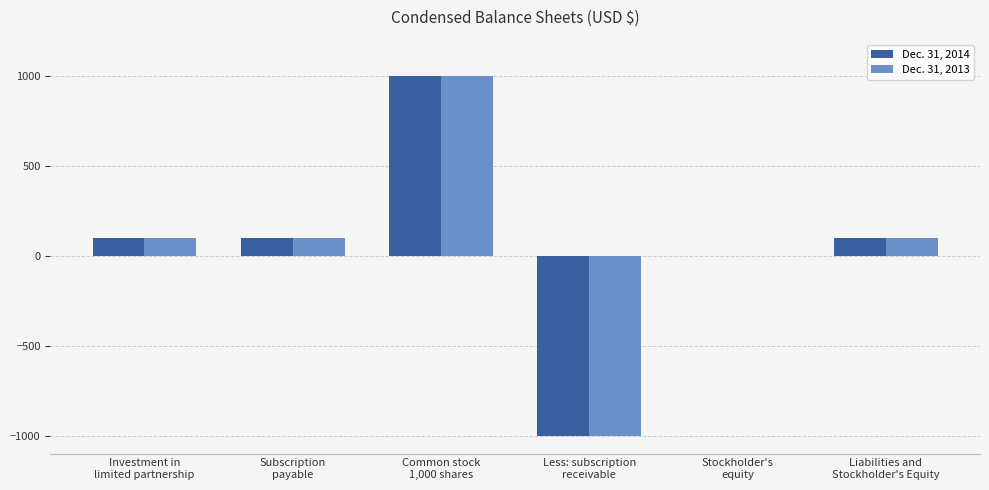

What is the maximum value for Dec. 31, 2013?

1000